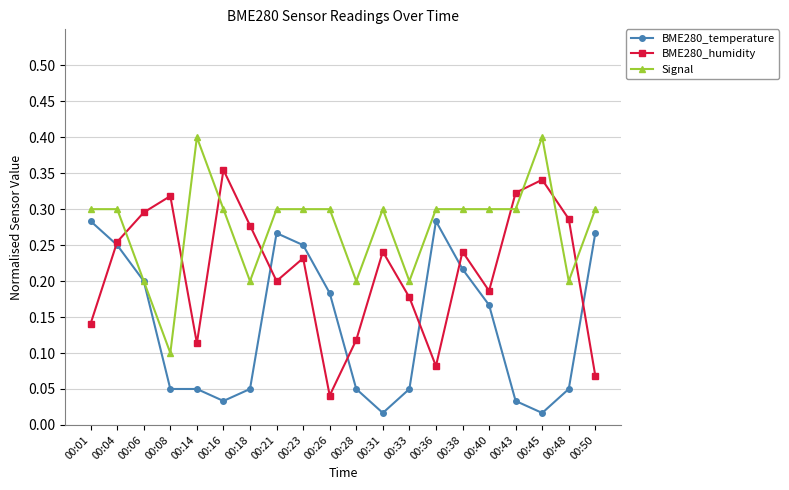

At which category does BME280_humidity reach its first local peak?

00:08